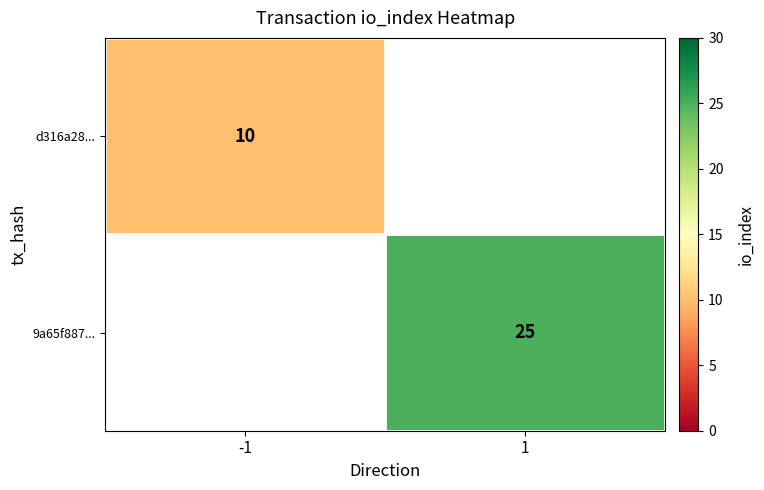

Is the value of 9a65f887... at 1 greater than the value of d316a28... at -1?

Yes